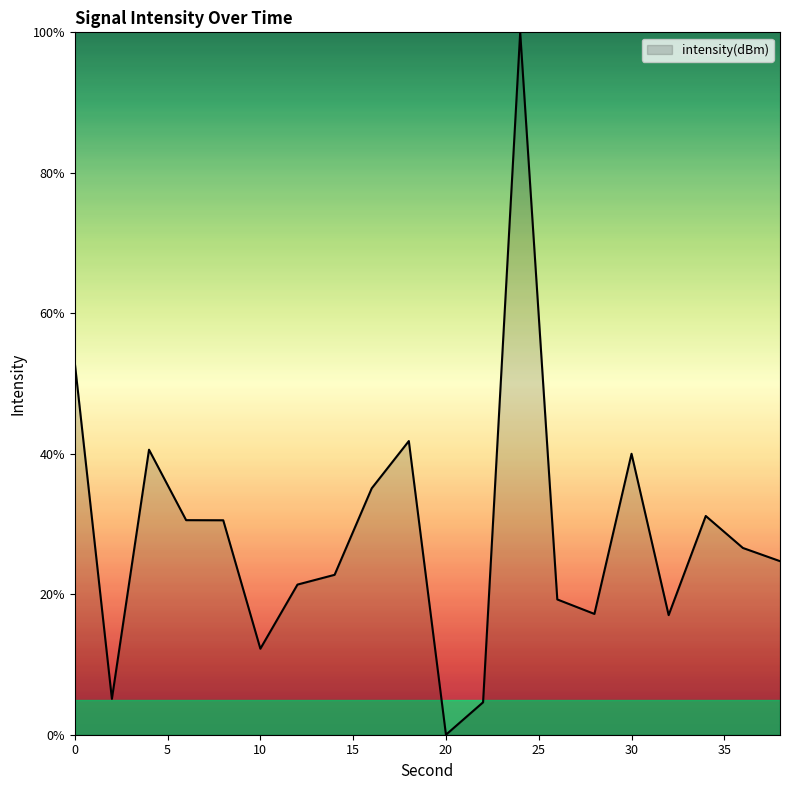

What is the maximum value shown in the chart?

100.0